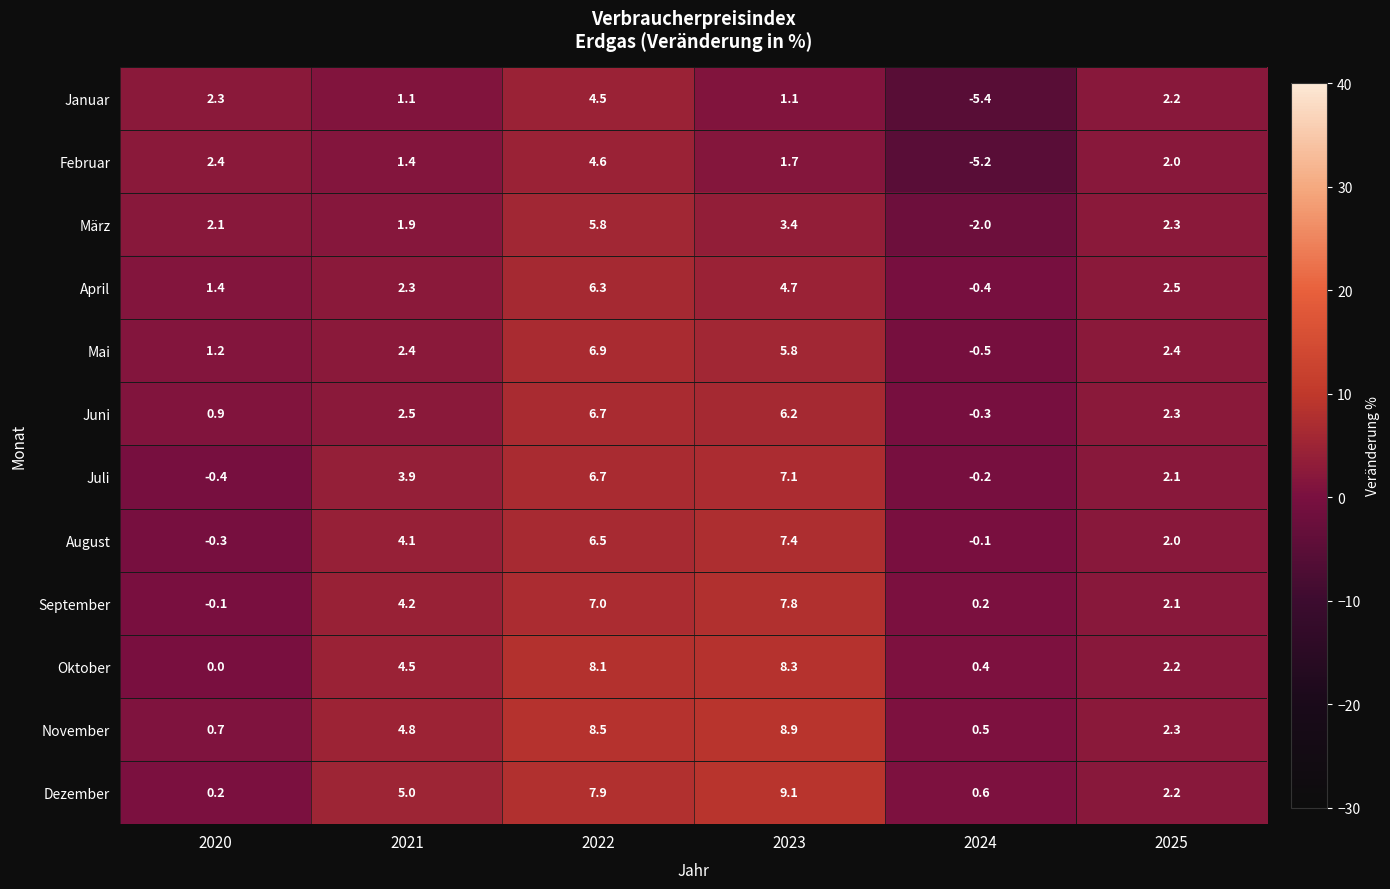

The Mai series shows 2.2 at 2023. True or false?

False